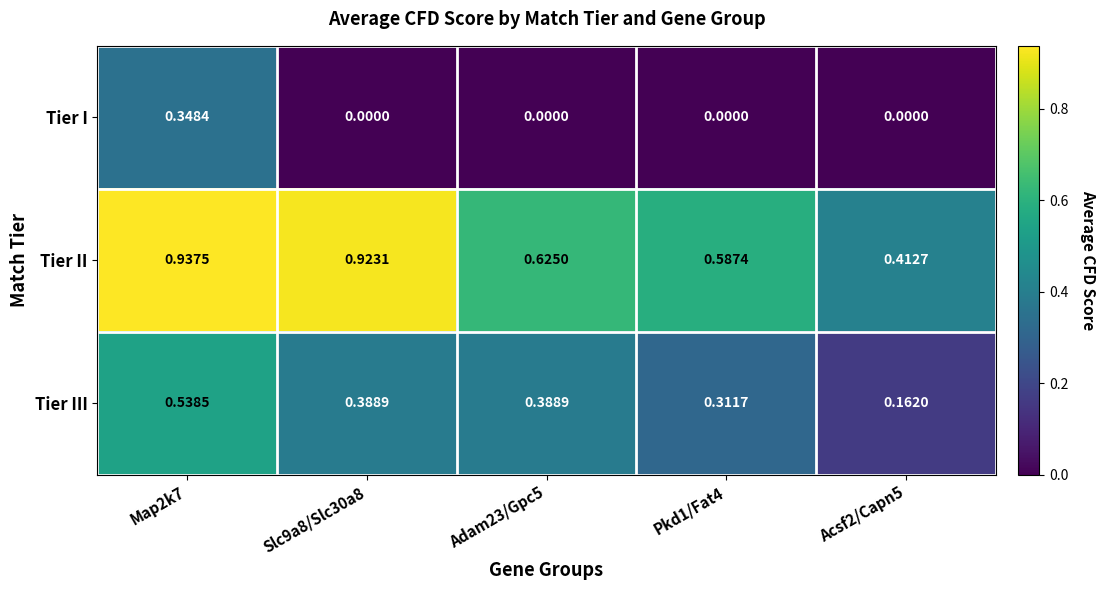

Rank the series by their average value, from lowest to highest.

Tier I, Tier III, Tier II